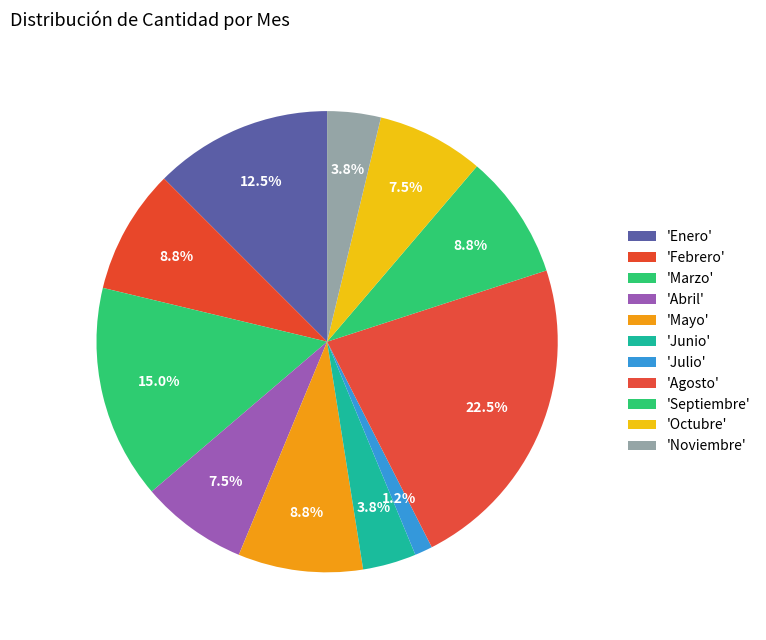

Count the number of slices in the pie.

11